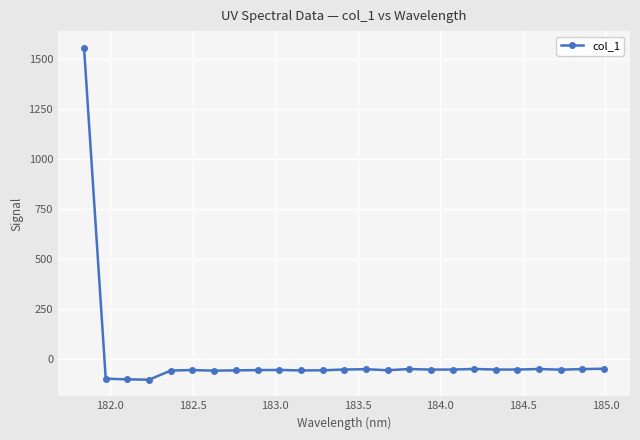

How many negative values are there?

24